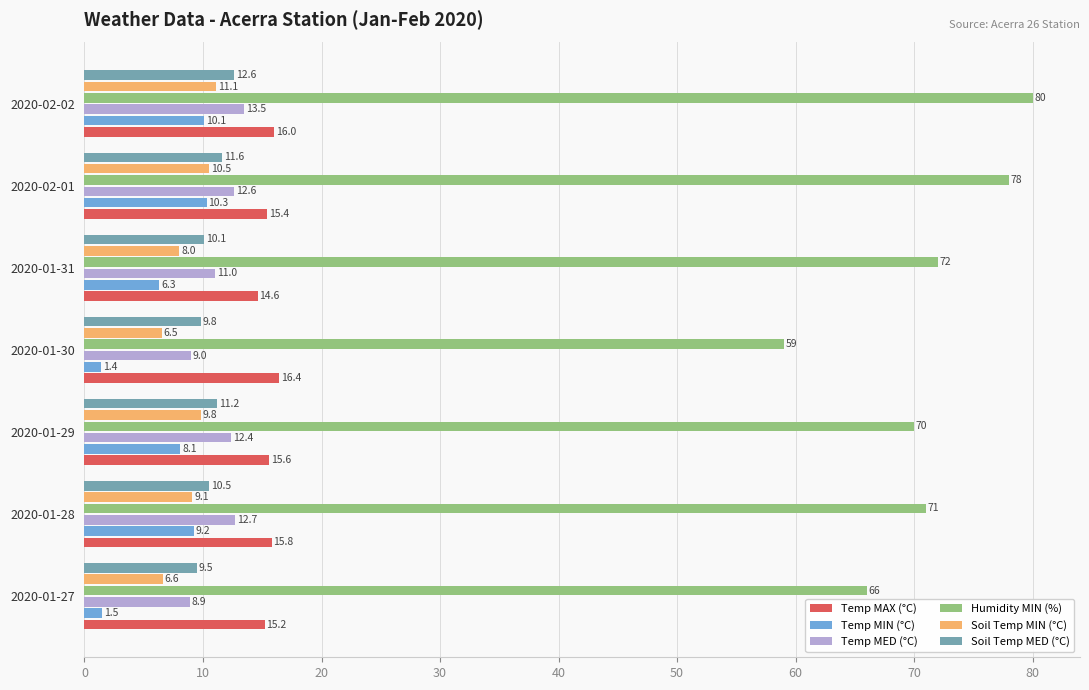

Where is Temp MIN (°C) nearest to the value 5?

2020-01-31